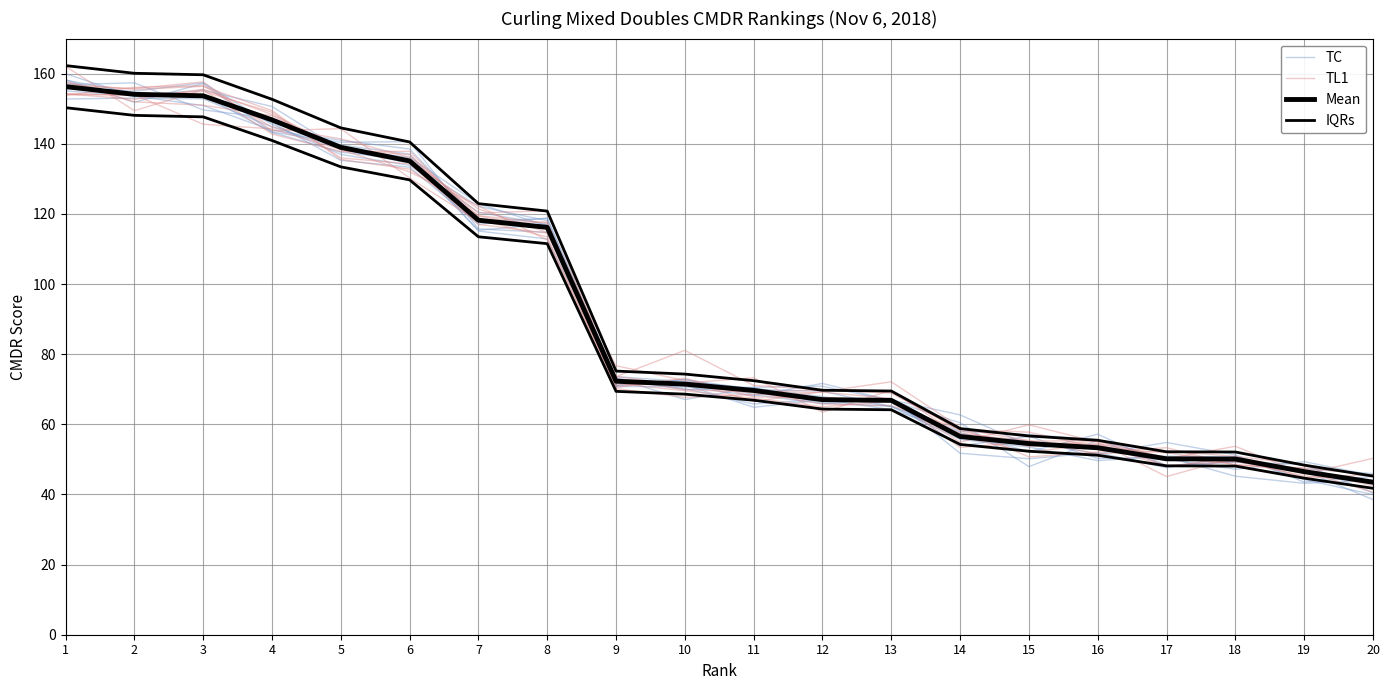

At which label is IQRs closest to 103?

8